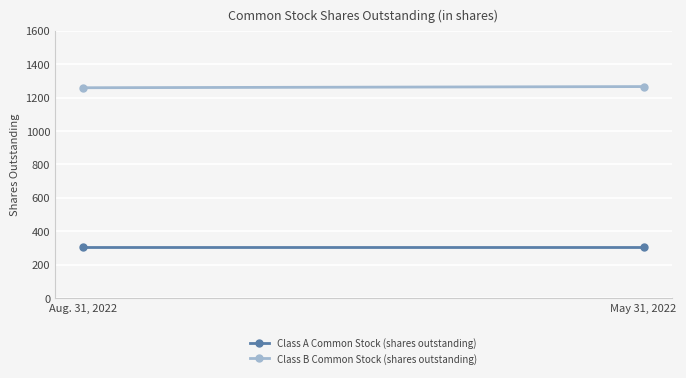

At which label is Class B Common Stock (shares outstanding) closest to 1262?

Aug. 31, 2022